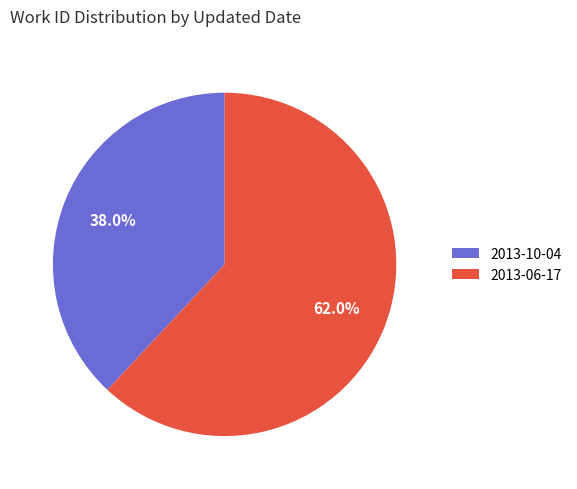

Which category has the biggest portion of the pie?

2013-06-17